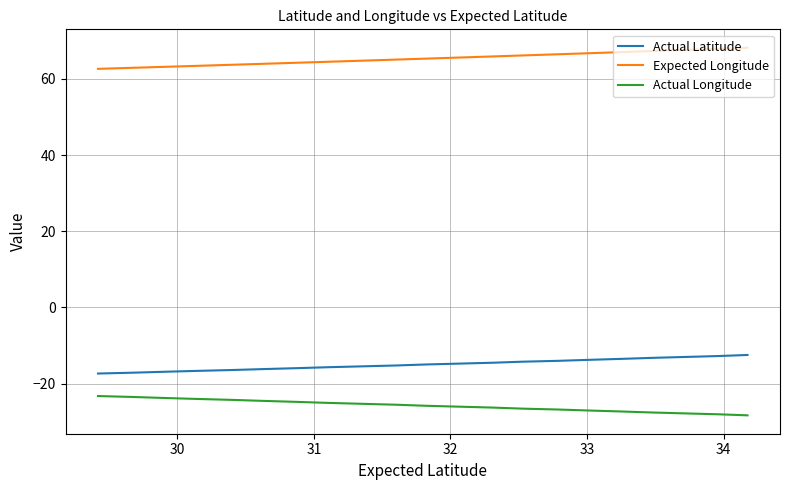

List the series in order of their peak value, lowest first.

Actual Longitude, Actual Latitude, Expected Longitude